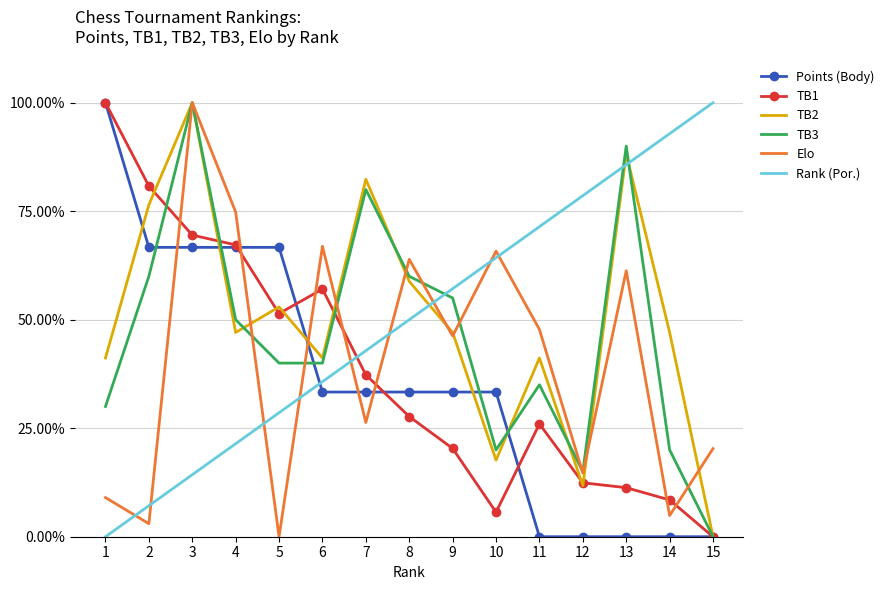

Where is the first local maximum for Elo?

3